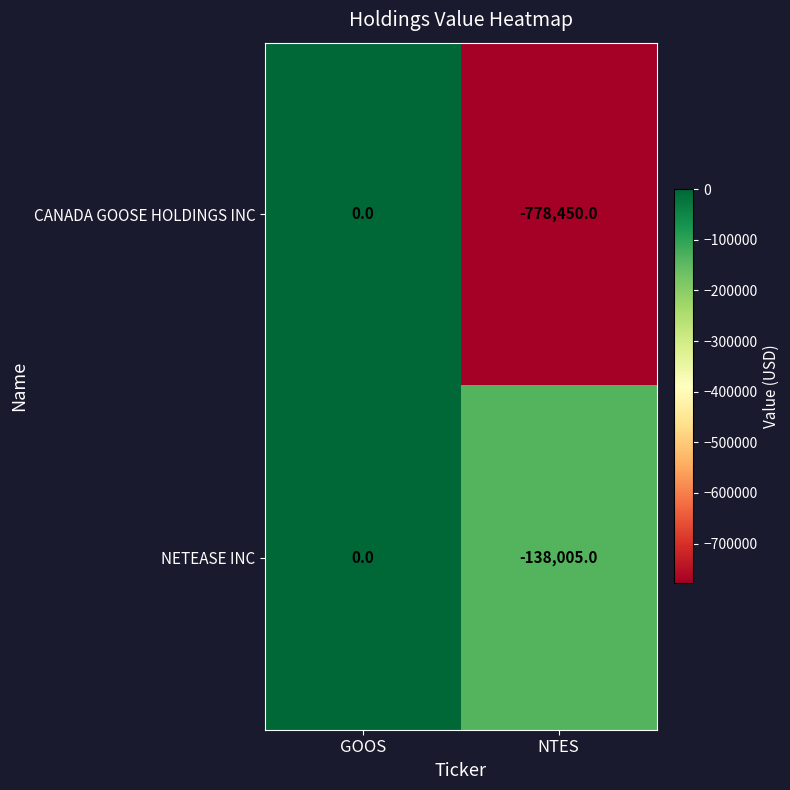

Reading left to right, extract all data points from this chart.

CANADA GOOSE HOLDINGS INC: 0	-778450
NETEASE INC: 0	-138005